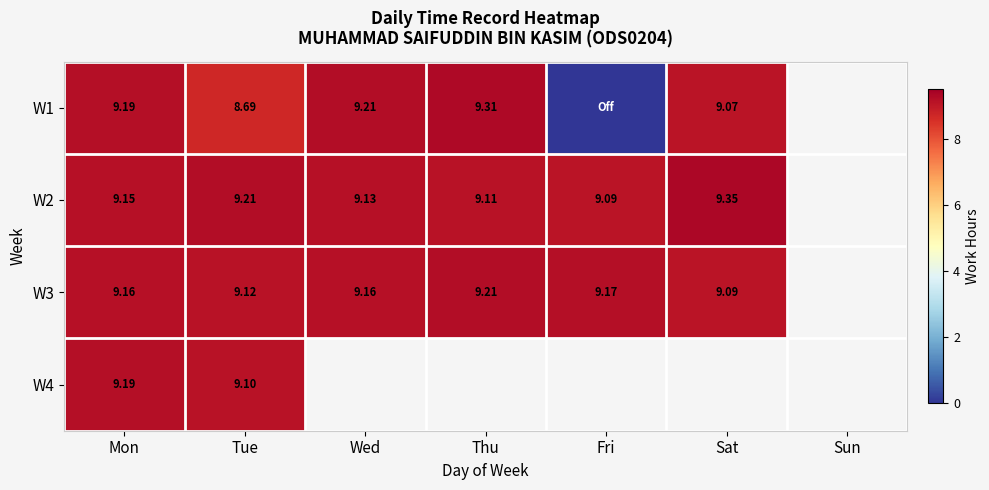

Is it true that W2 equals 9.1 at Fri?

True